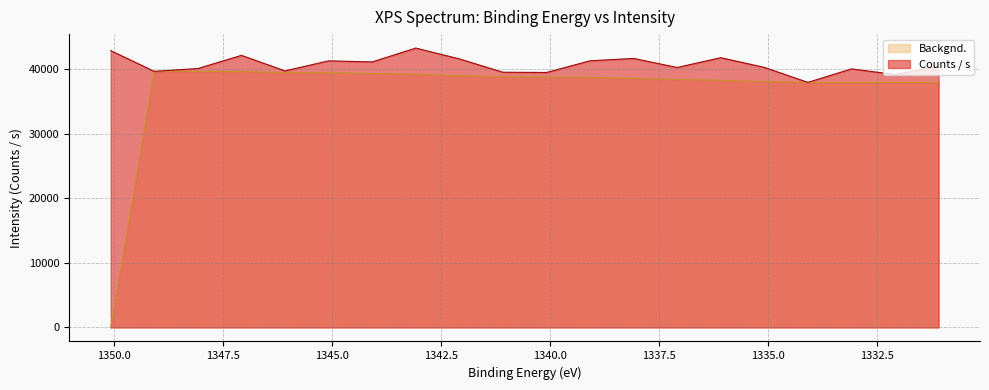

At which category does the chart reach its minimum across all series?

1350.08